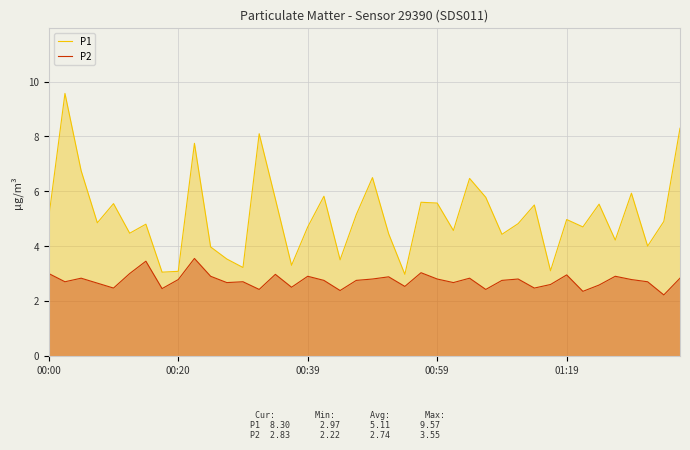

What are all the series names shown in the legend?

P1, P2